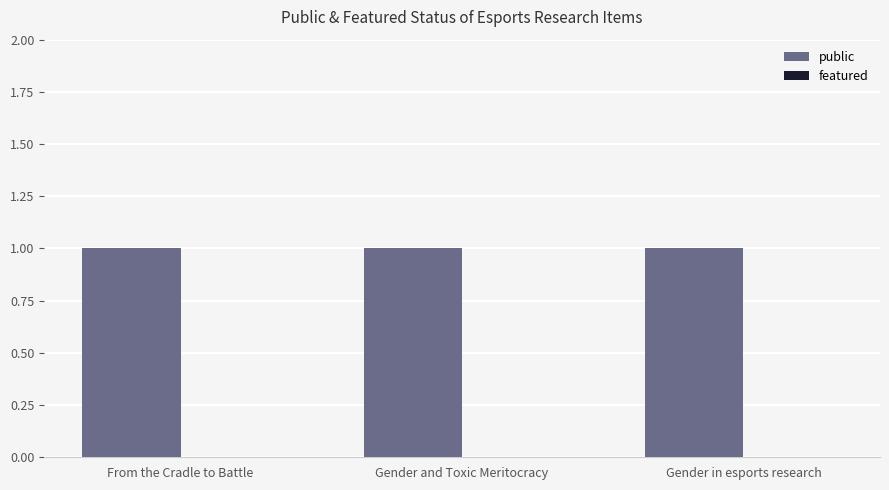

What is the sum of all public values?

3